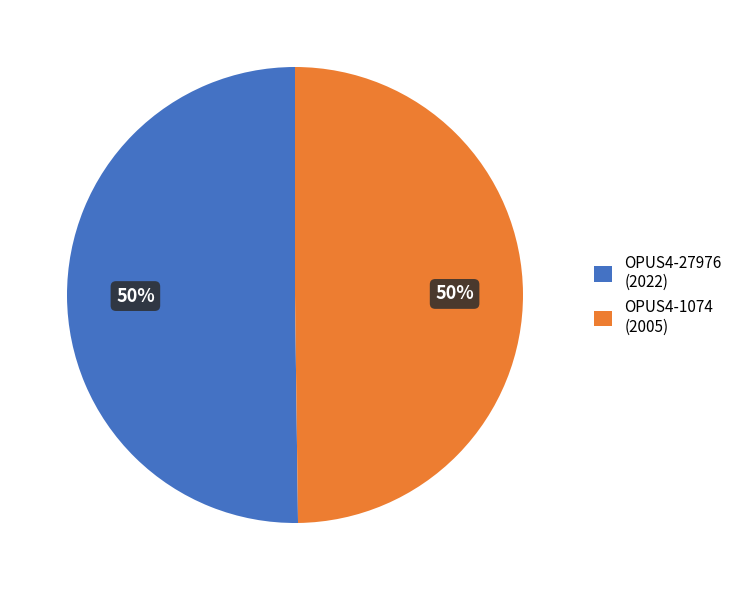

What is the ratio of the value at OPUS4-1074 (2005) to the value at OPUS4-27976 (2022)?

1.0